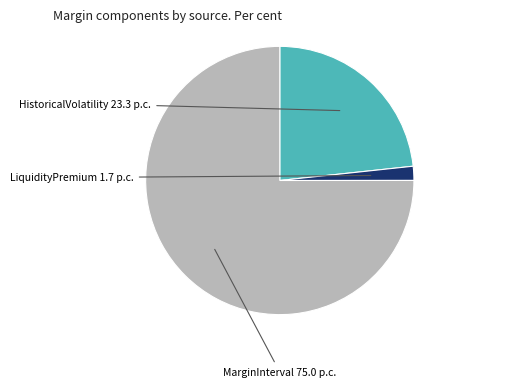

Does any single category account for the majority?

Yes